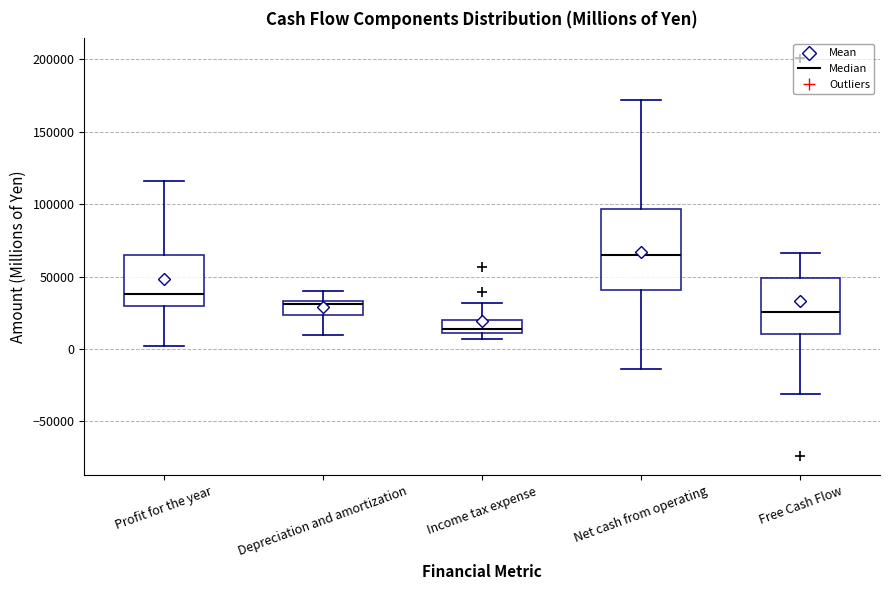

Which box's median line is the lowest?

Income tax expense